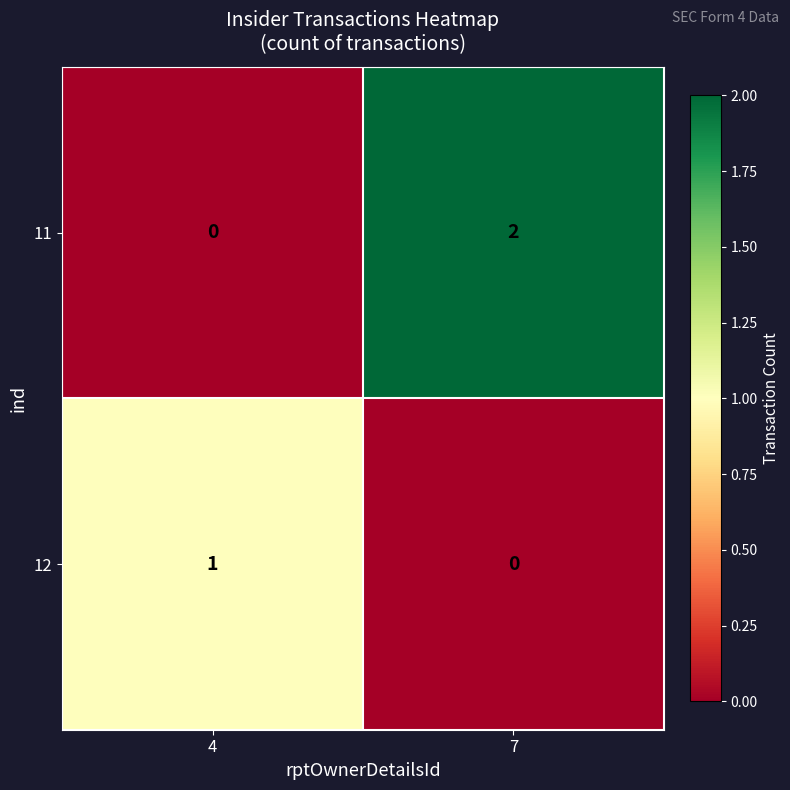

What is the greatest value displayed?

2